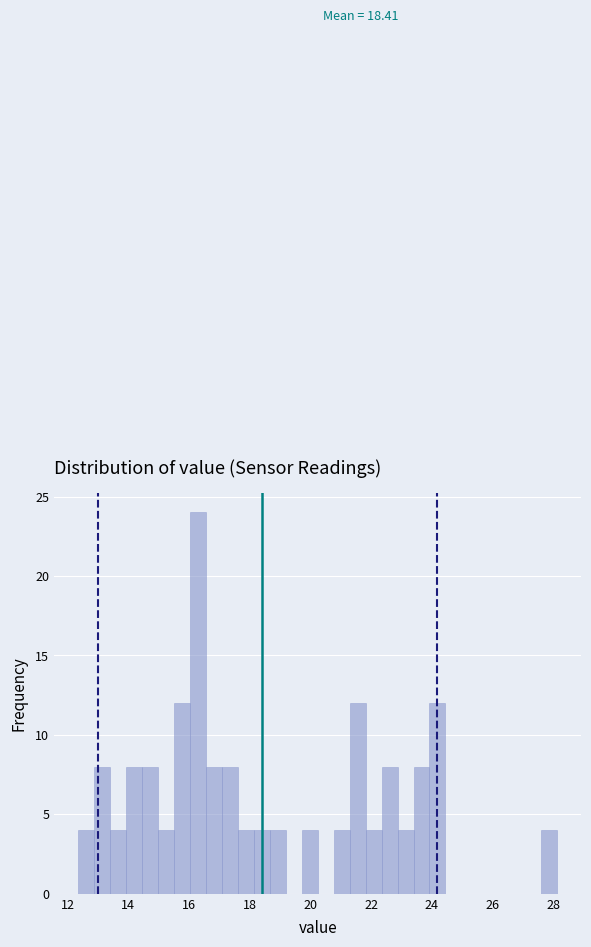

Read against the x-axis, roughly where is the centre of the tallest bar?

16.2